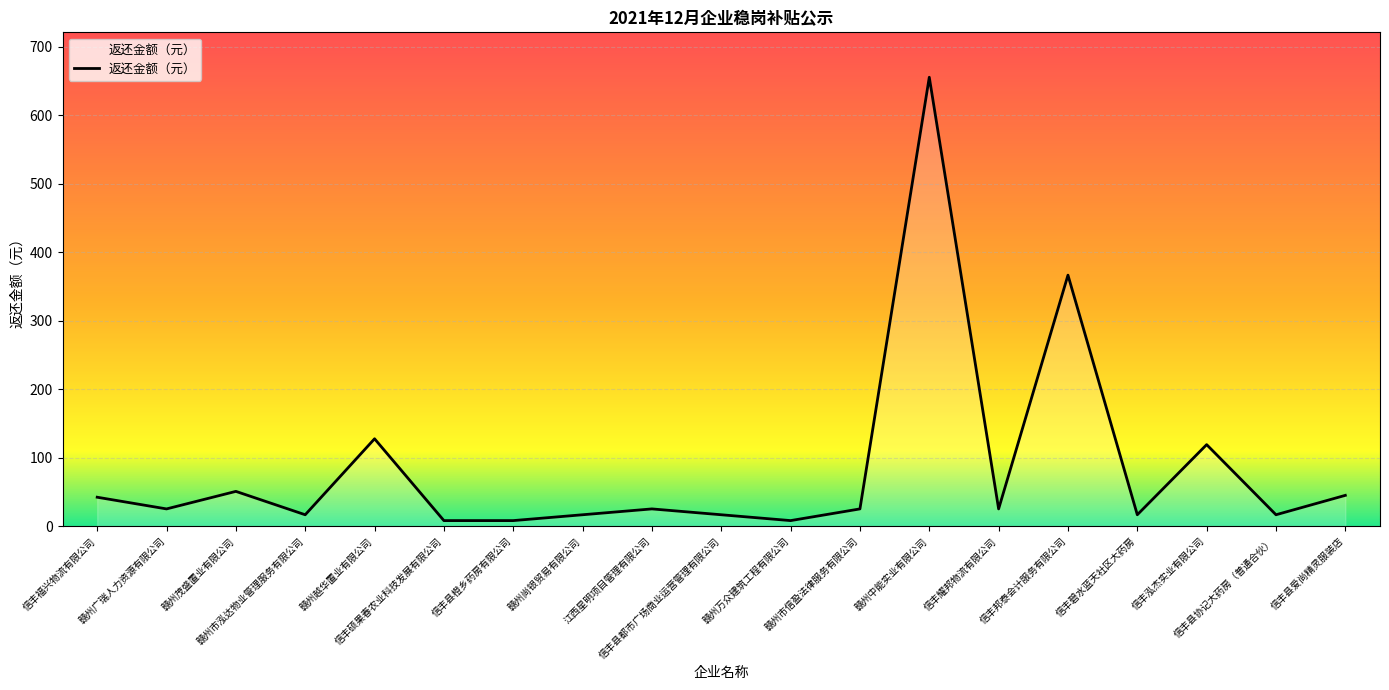

What is the greatest value displayed?

655.3